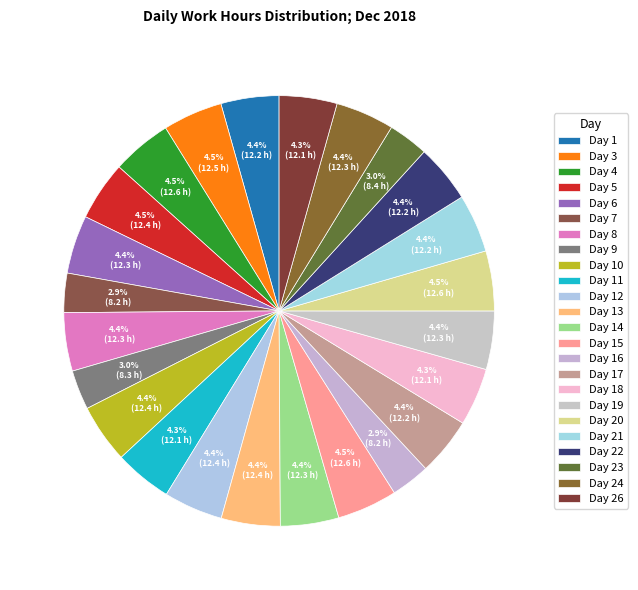

What percentage is the Day 9 slice, to the nearest percent?

3%